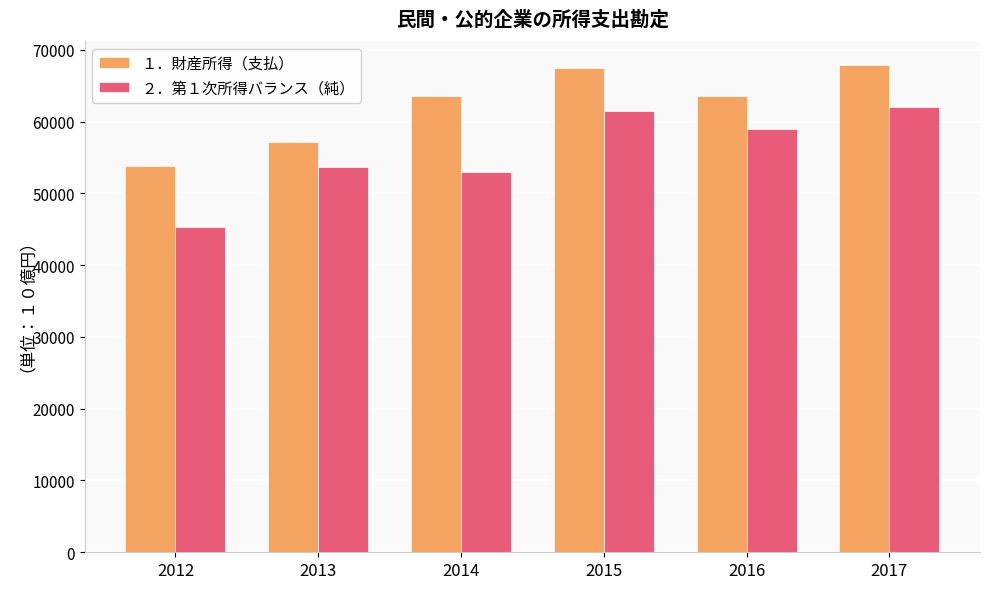

Which series has the largest total across all categories?

１．財産所得（支払）